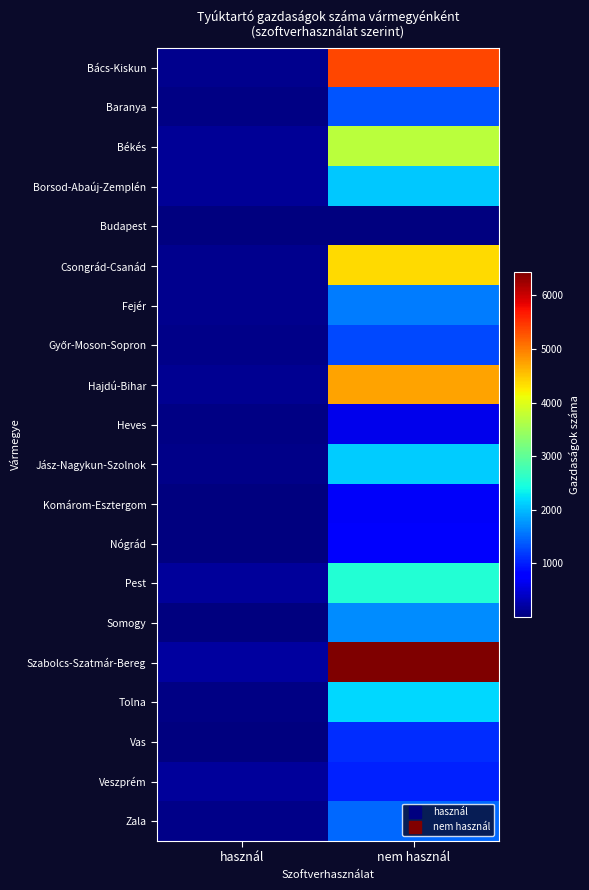

What is the difference between the highest and lowest values at használ?

186